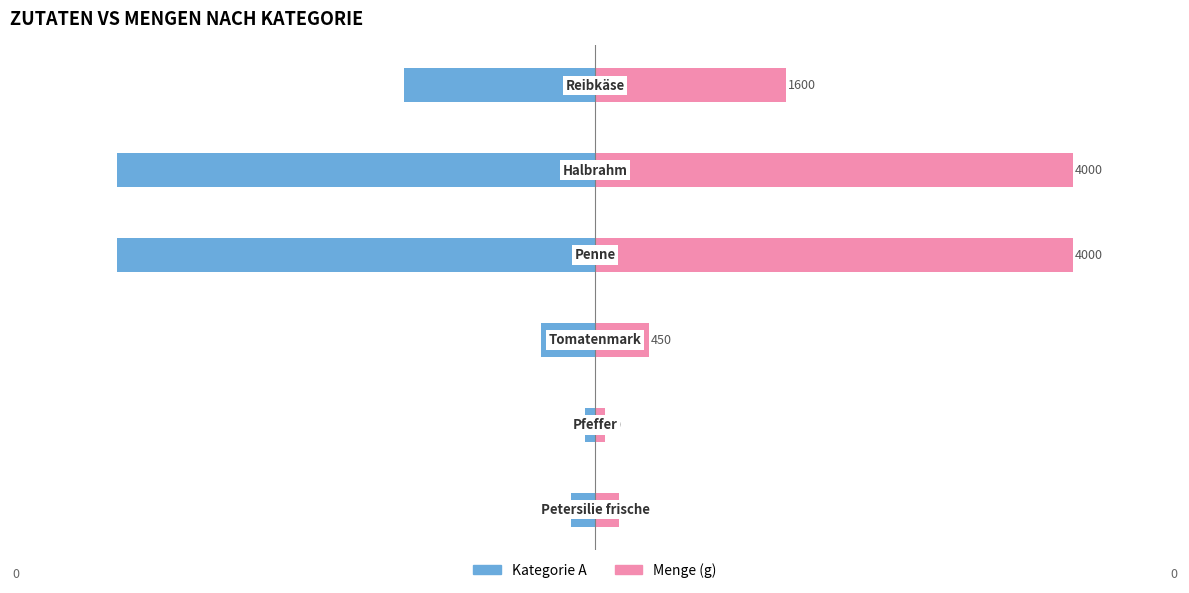

The value of Menge (g) at 2 is 667. True or false?

False